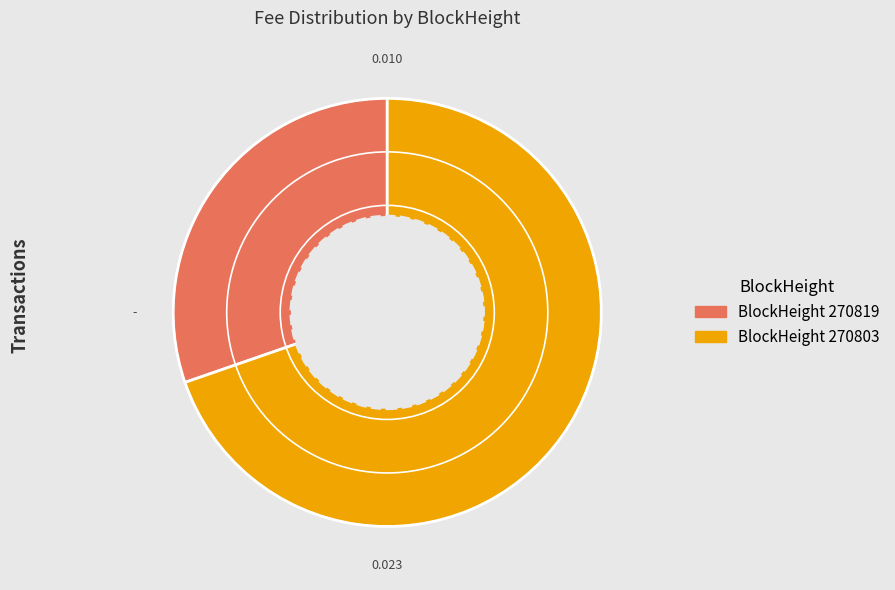

Is there a majority slice in this chart?

Yes